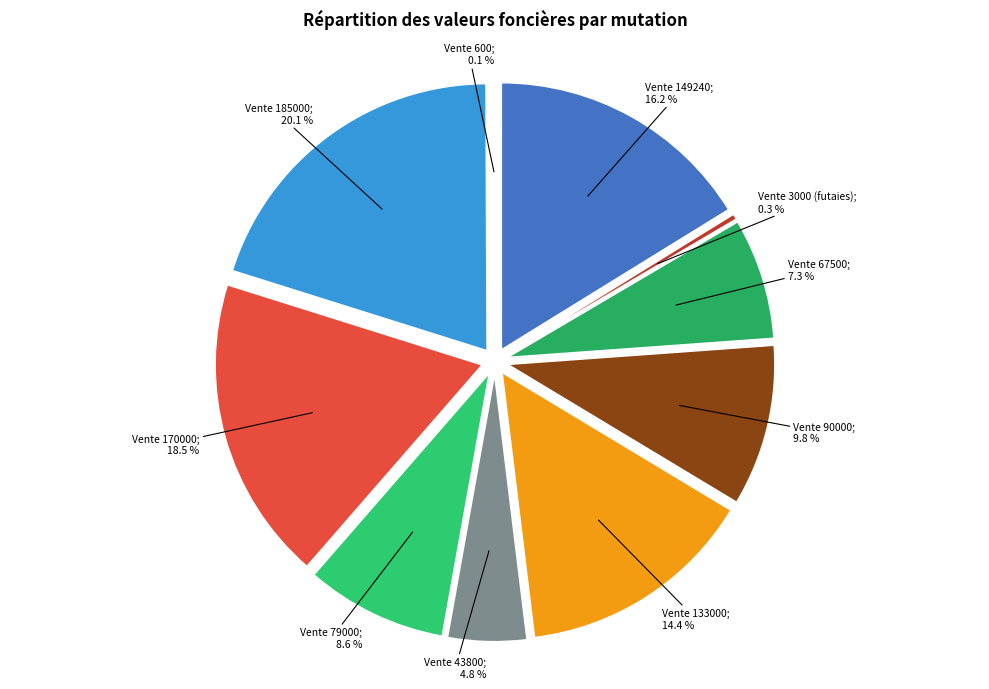

Between Vente 185000 and Vente 90000, which is larger?

Vente 185000